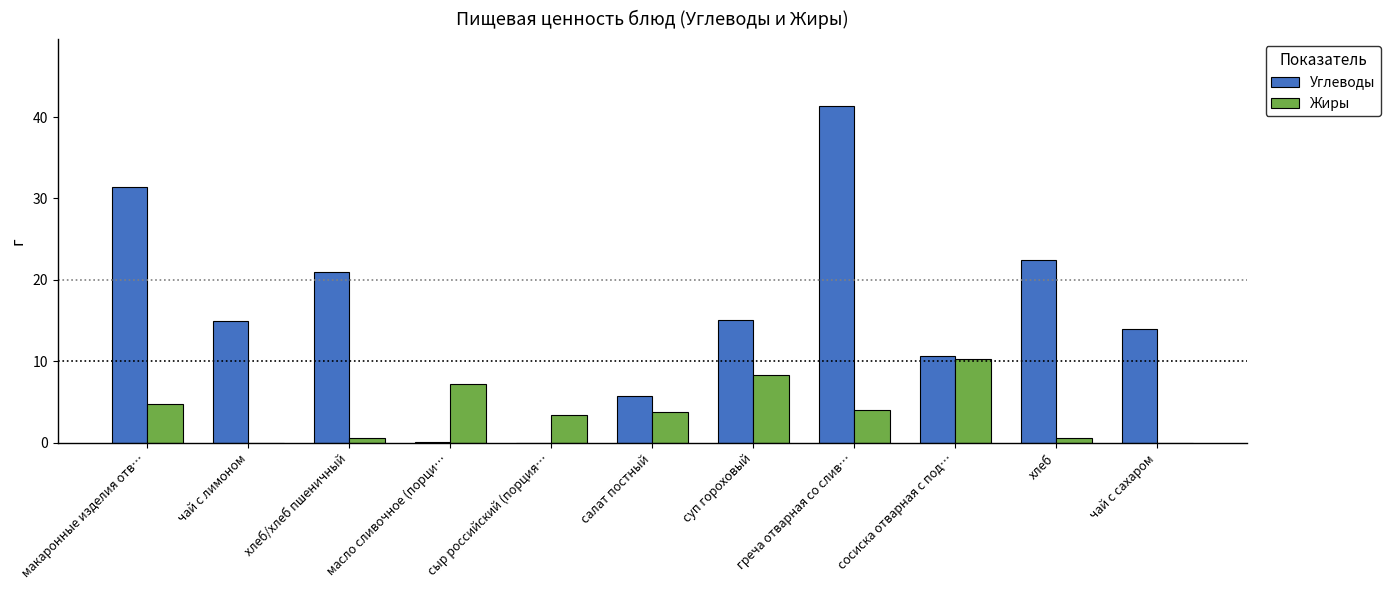

How many values in the Жиры series exceed 3?

7